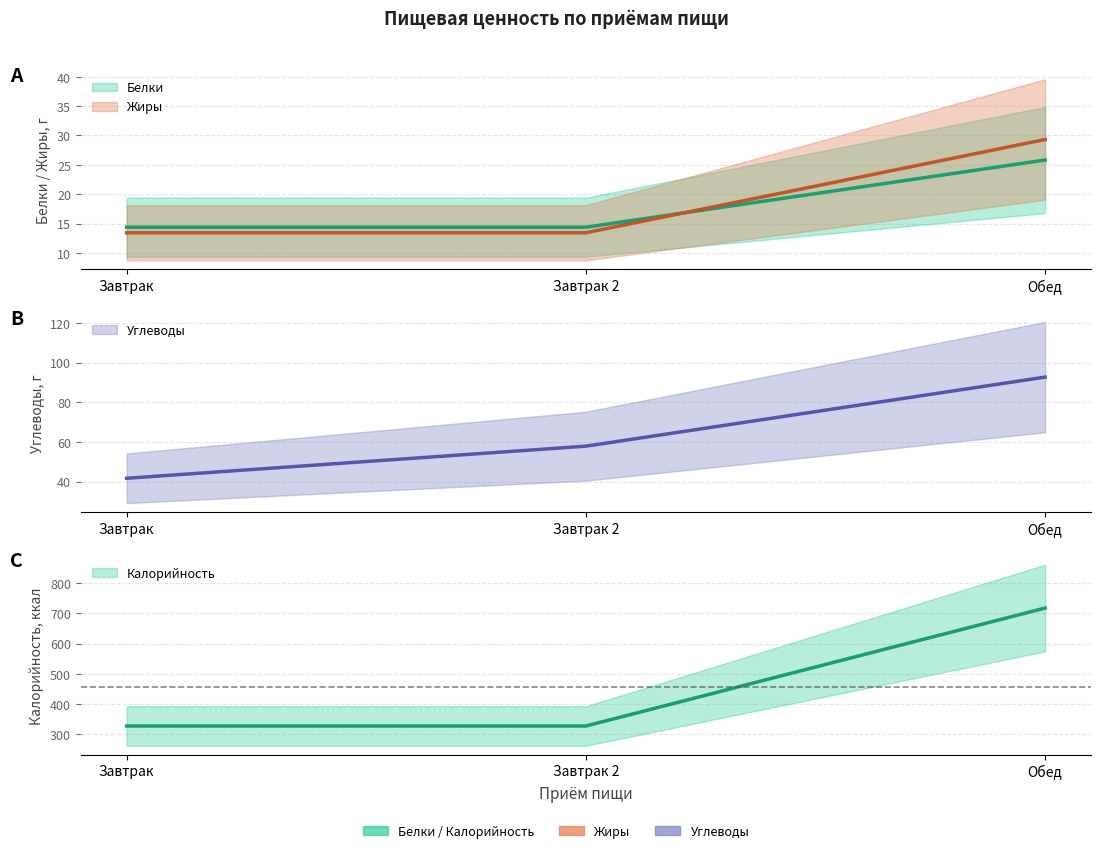

What is the value of the Углеводы point at the 3rd from the left?

92.7